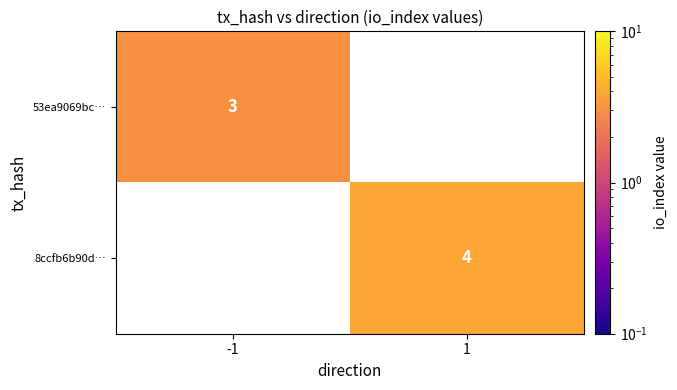

The 53ea9069bc… series shows 1 at -1. True or false?

False